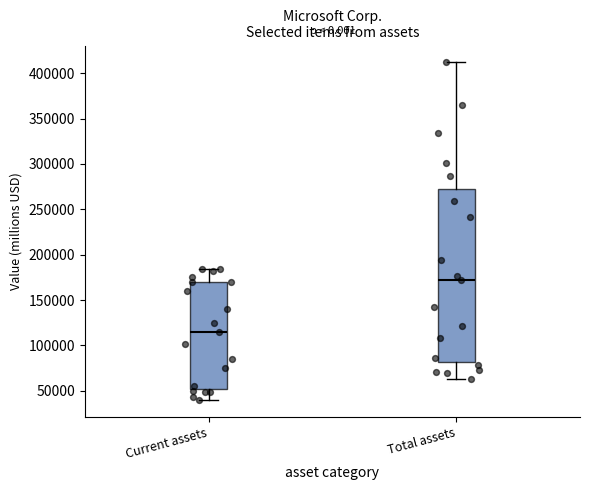

Where does the upper whisker of the box for Total assets end on the y-axis? The values are not printed on the chart, so give them approximately, as read against the axis.

410000